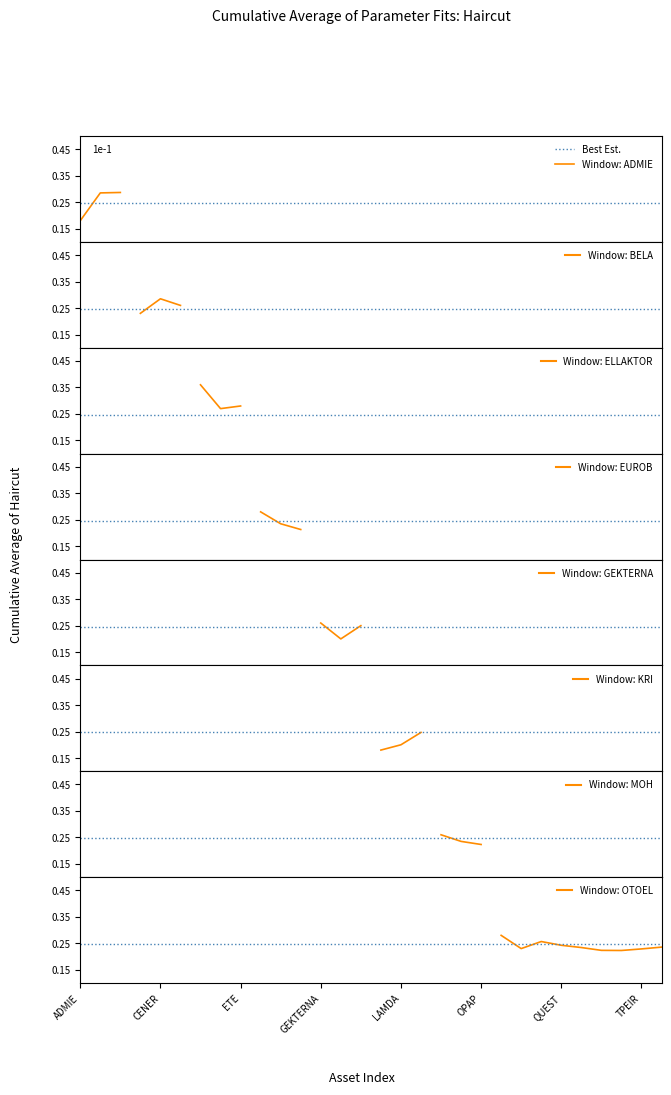

What is the label of the 1st point from the right?

VIO